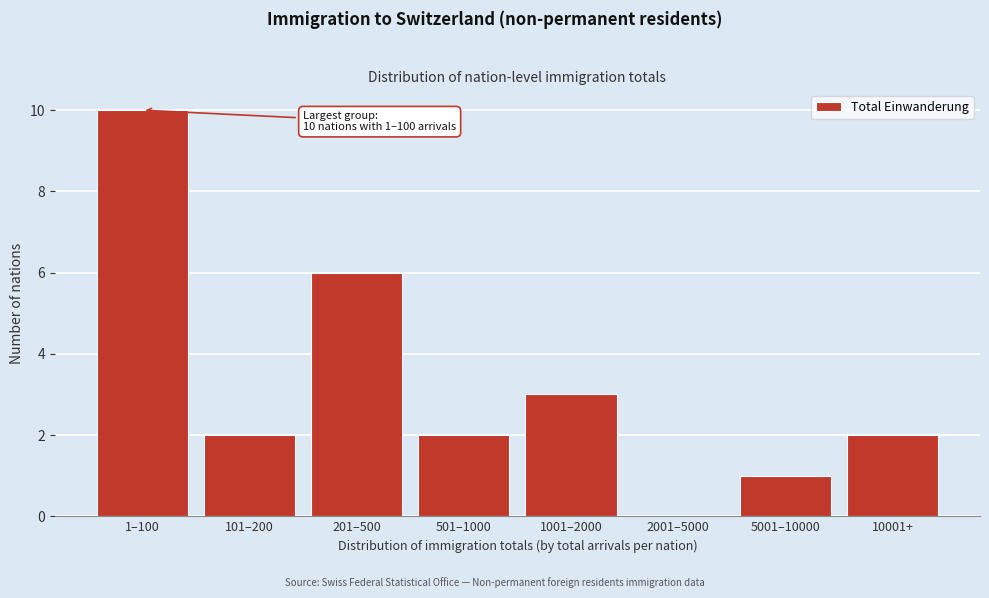

Reading right to left, transcribe all the data shown in this chart.

10001+=2	5001–10000=1	2001–5000=0	1001–2000=3	501–1000=2	201–500=6	101–200=2	1–100=10